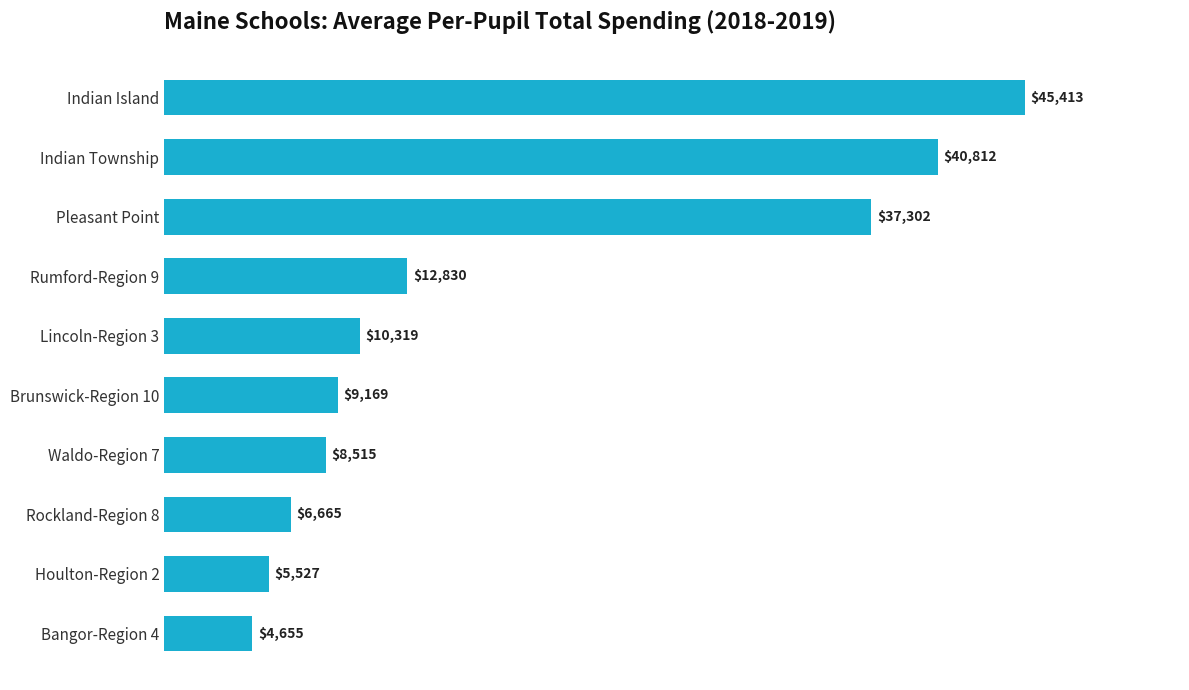

Is it true that the value at Houlton-Region 2 is 5526.7?

True